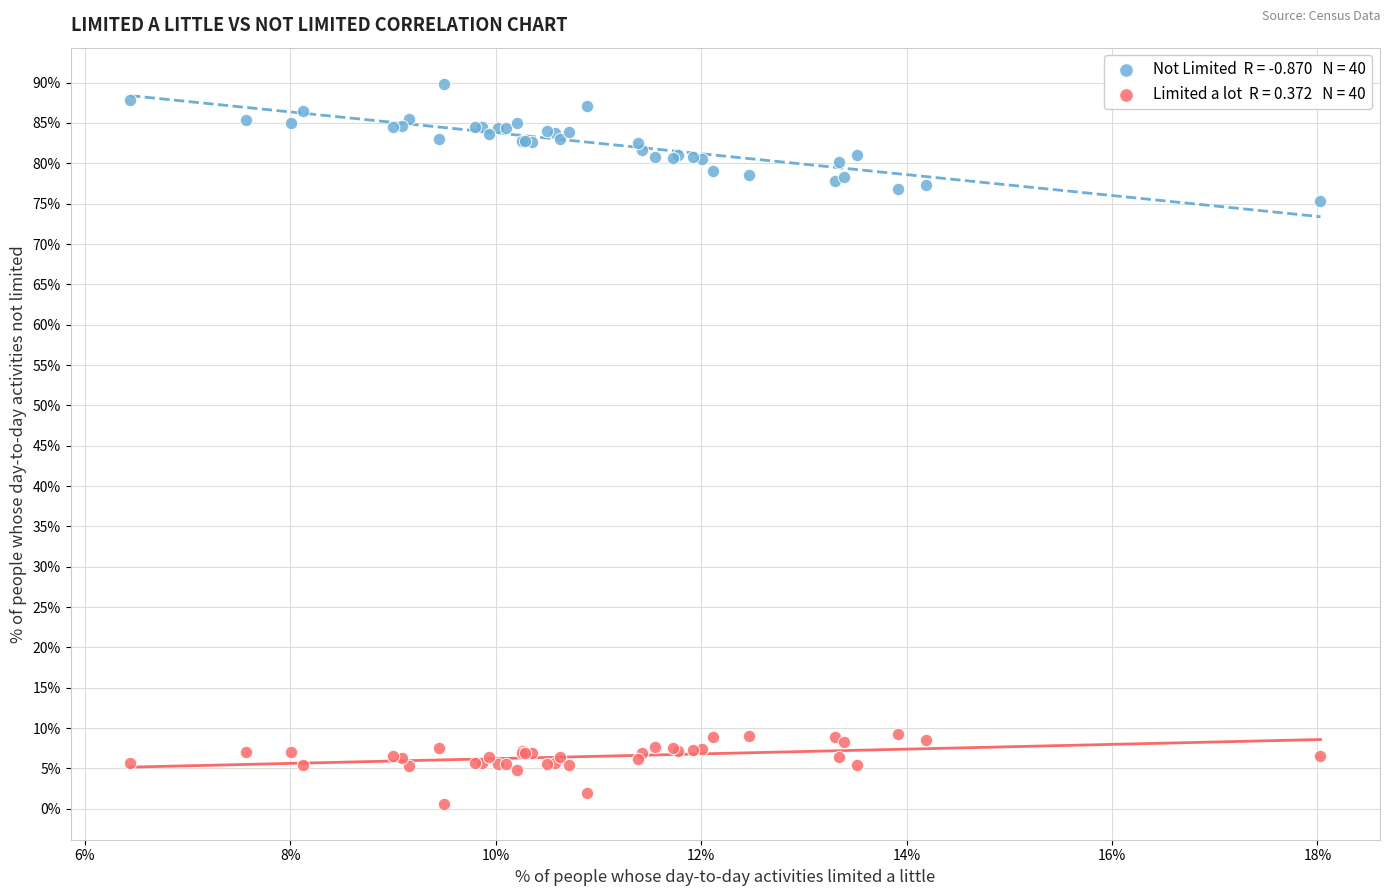

Across all series, what Y value is closest to 45?

75.4